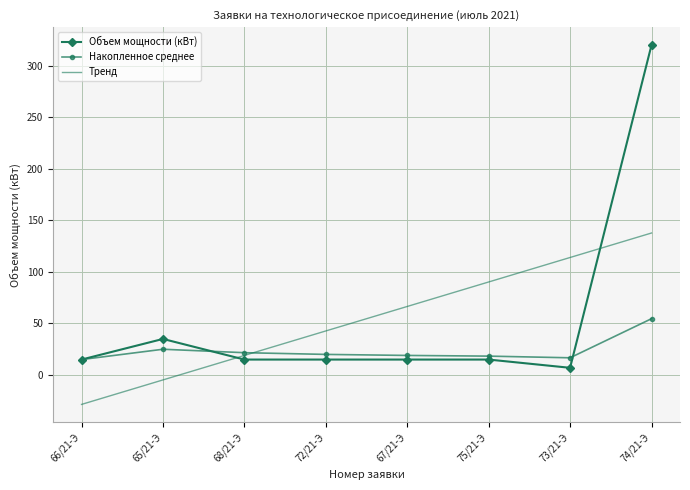

What are all the series names shown in the legend?

Объем мощности (кВт), Накопленное среднее, Тренд